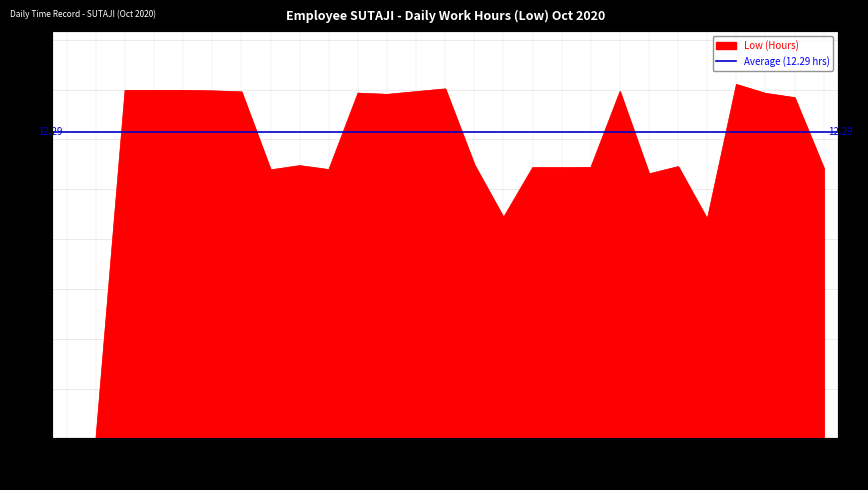

Which category has the lowest value across all series?

26-Sat